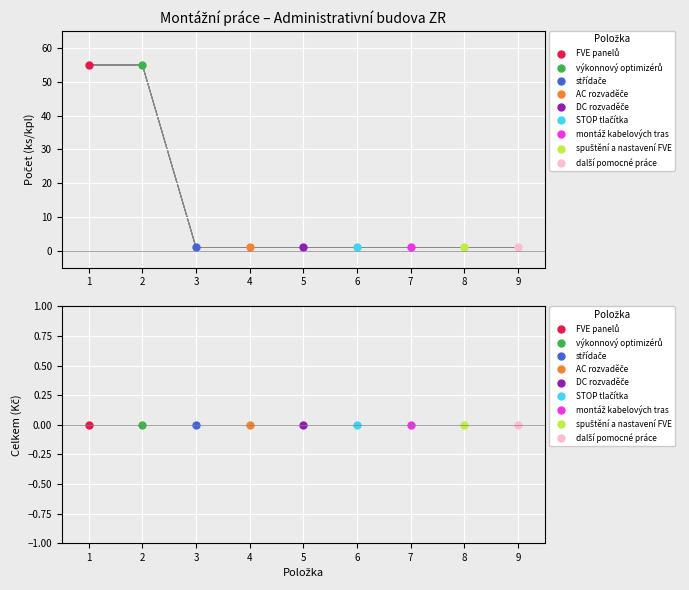

True or false: the data has more than 2 interior local peaks.

False